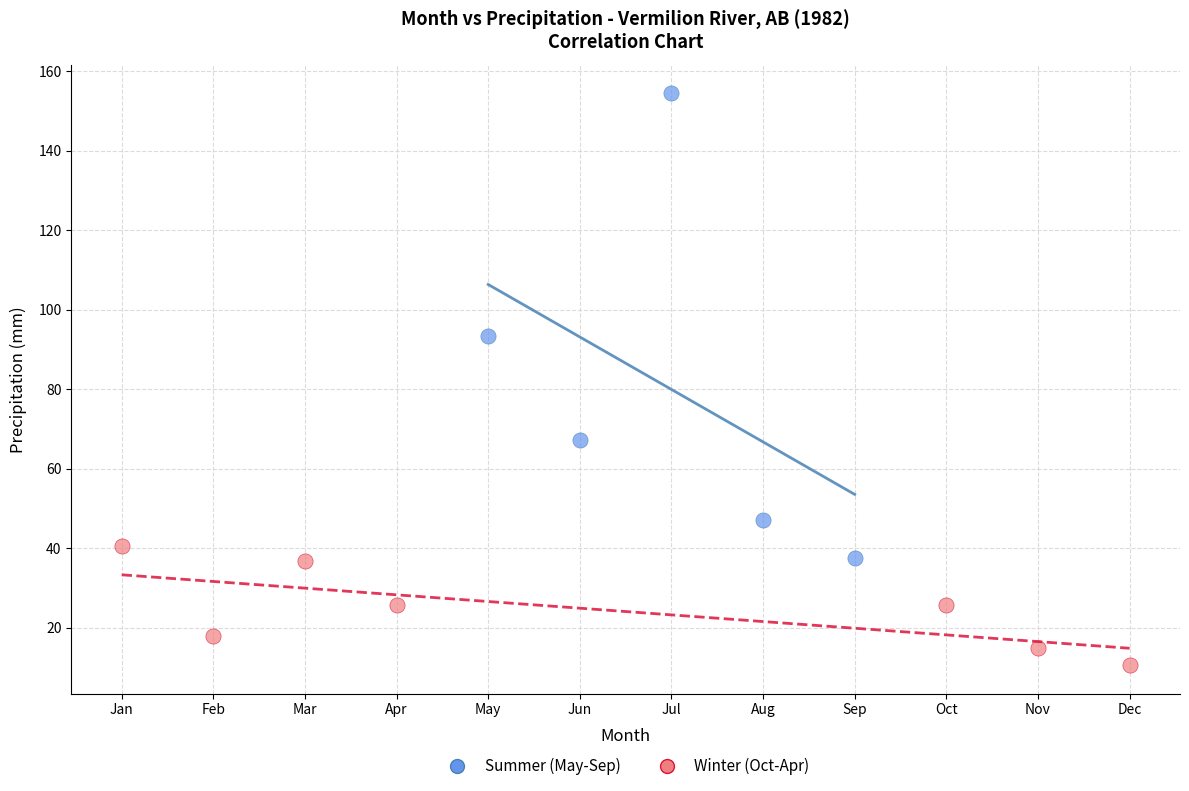

Which series contains the highest Y value?

Summer (May-Sep)